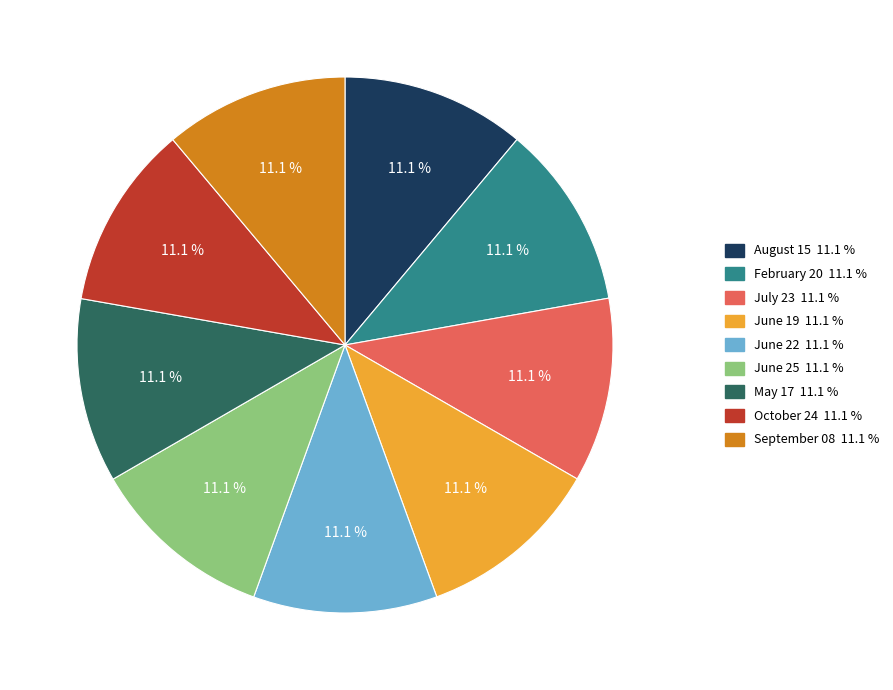

How many segments does this pie chart have?

9